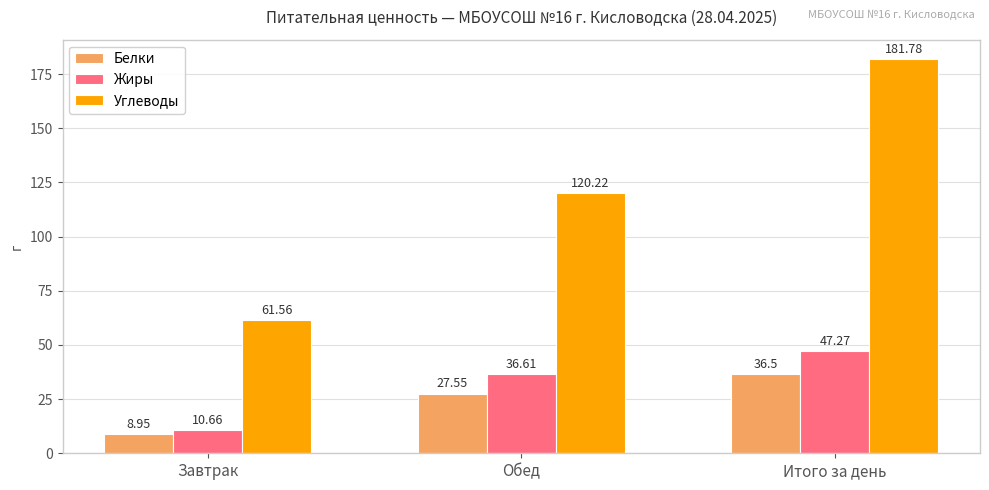

What is the difference between the highest and lowest values at Обед?

92.7